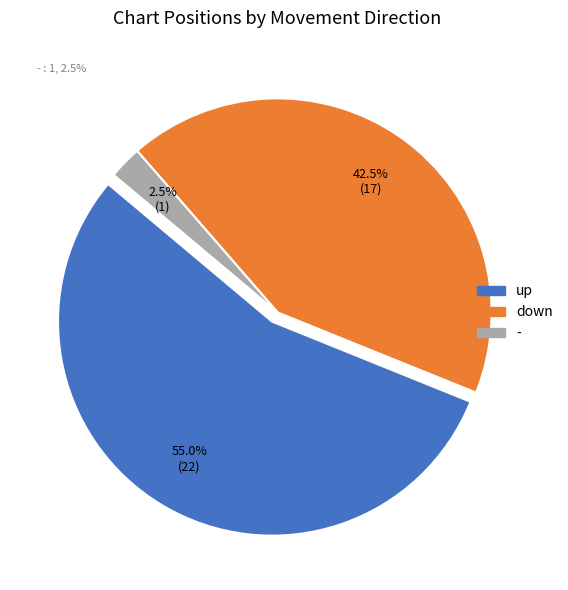

Rank the categories by value from highest to lowest.

up, down, -